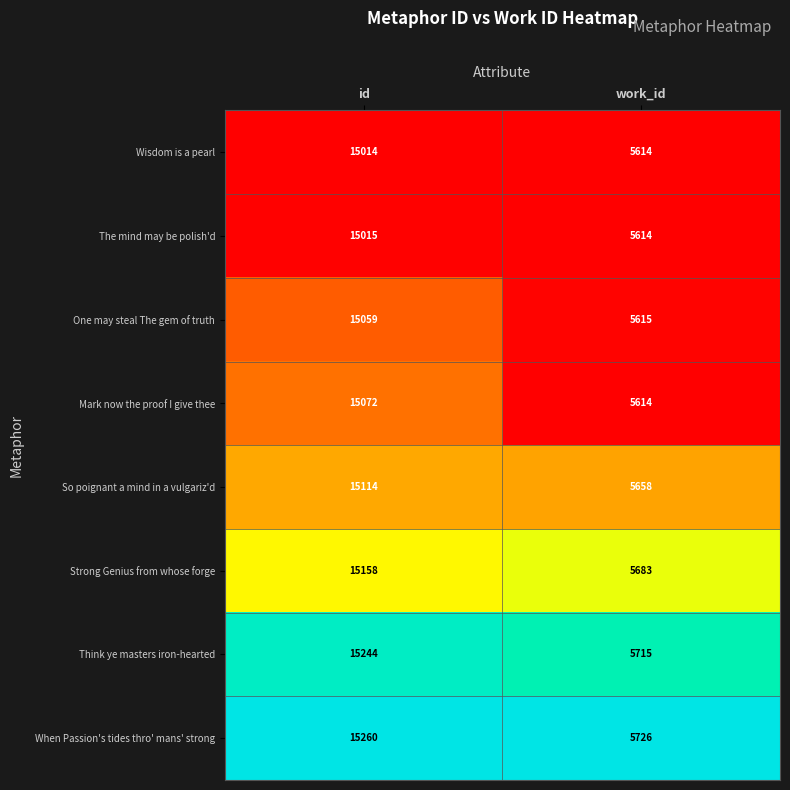

What is the maximum value shown in the chart?

15260